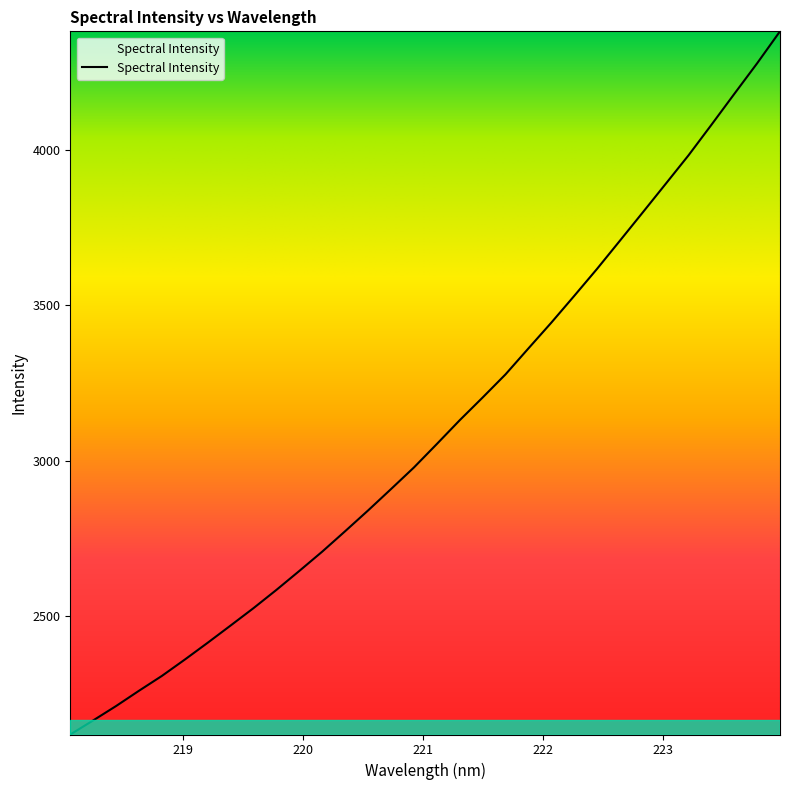

What is the difference between the maximum and minimum values?

2262.1